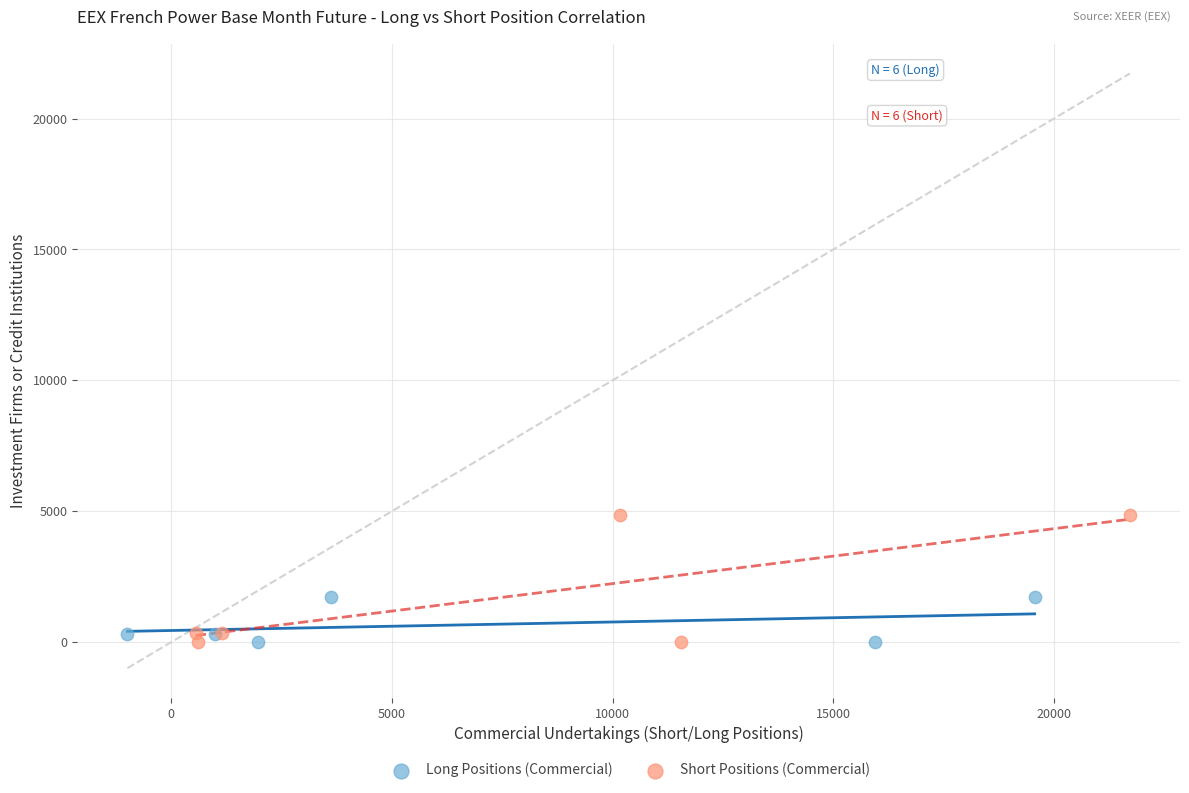

Which series has the largest Y range (max minus min)?

Short Positions (Commercial)